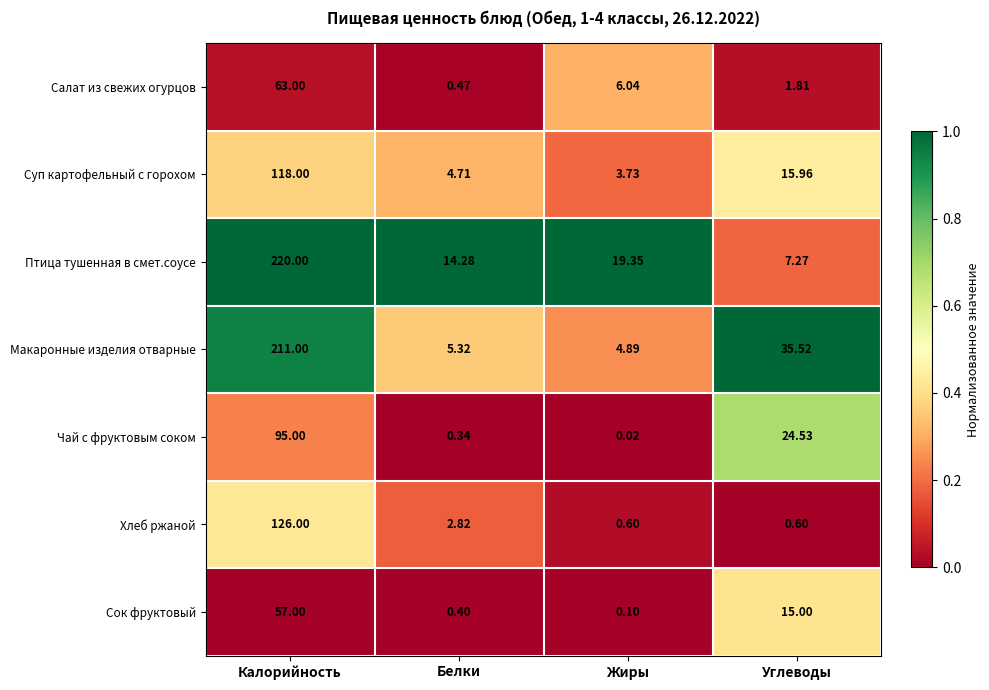

Which category has the lowest value in the Сок фруктовый series?

Жиры